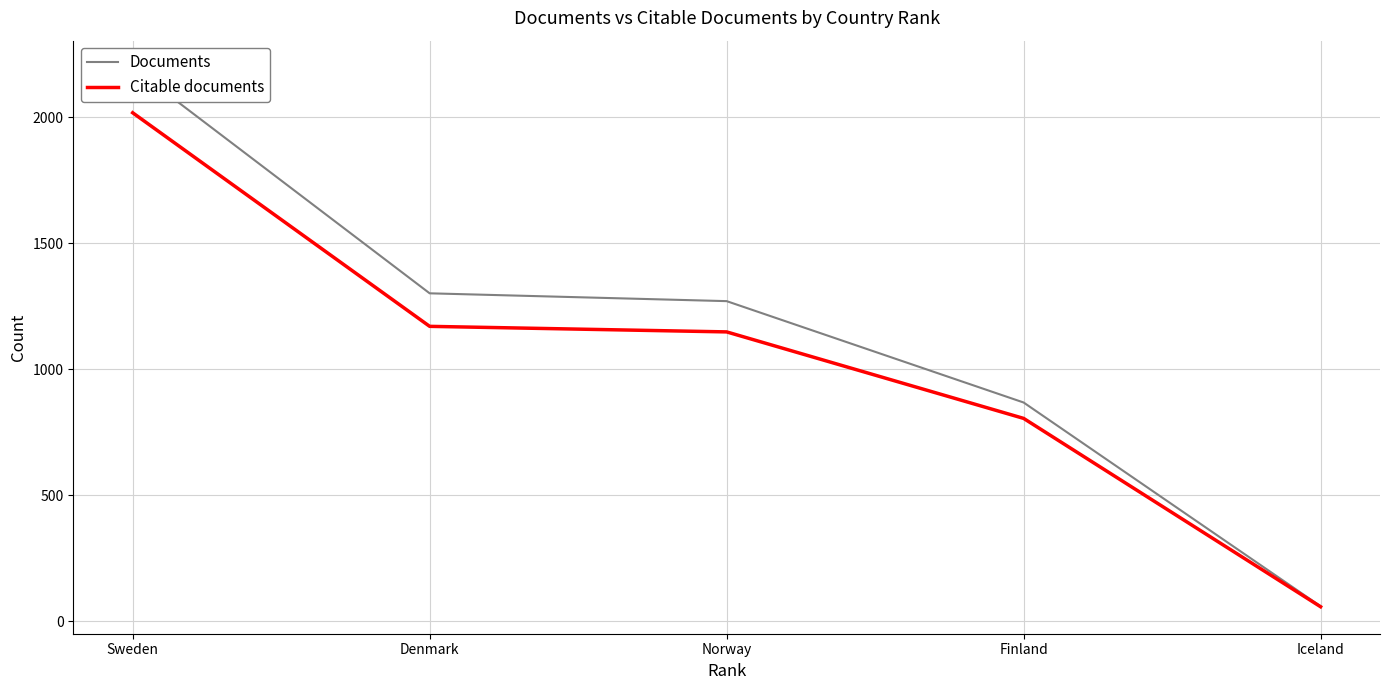

Which series has the largest range (max minus min)?

Documents